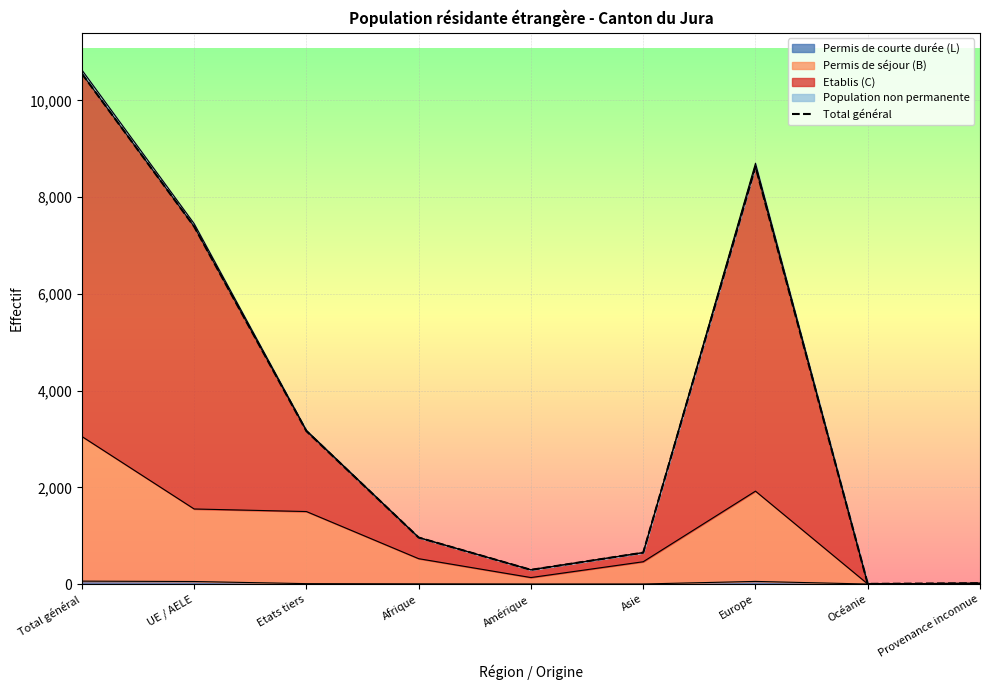

The chart shows a value of 10554 at Total général. True or false?

True